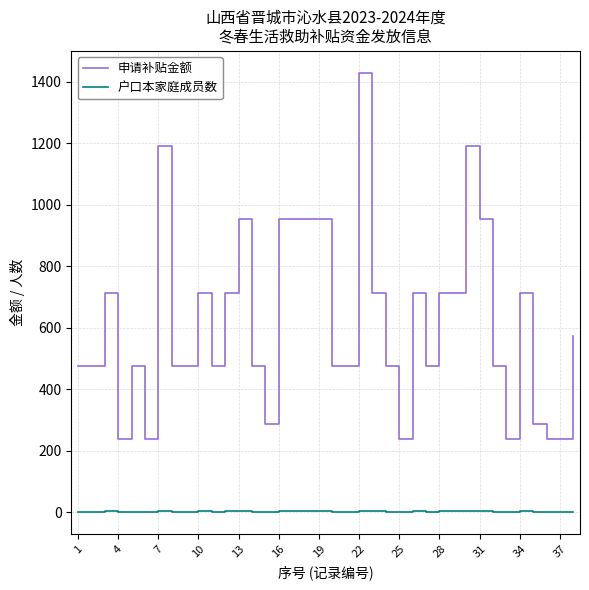

True or false: 户口本家庭成员数 and 申请补贴金额 cross at least once.

False